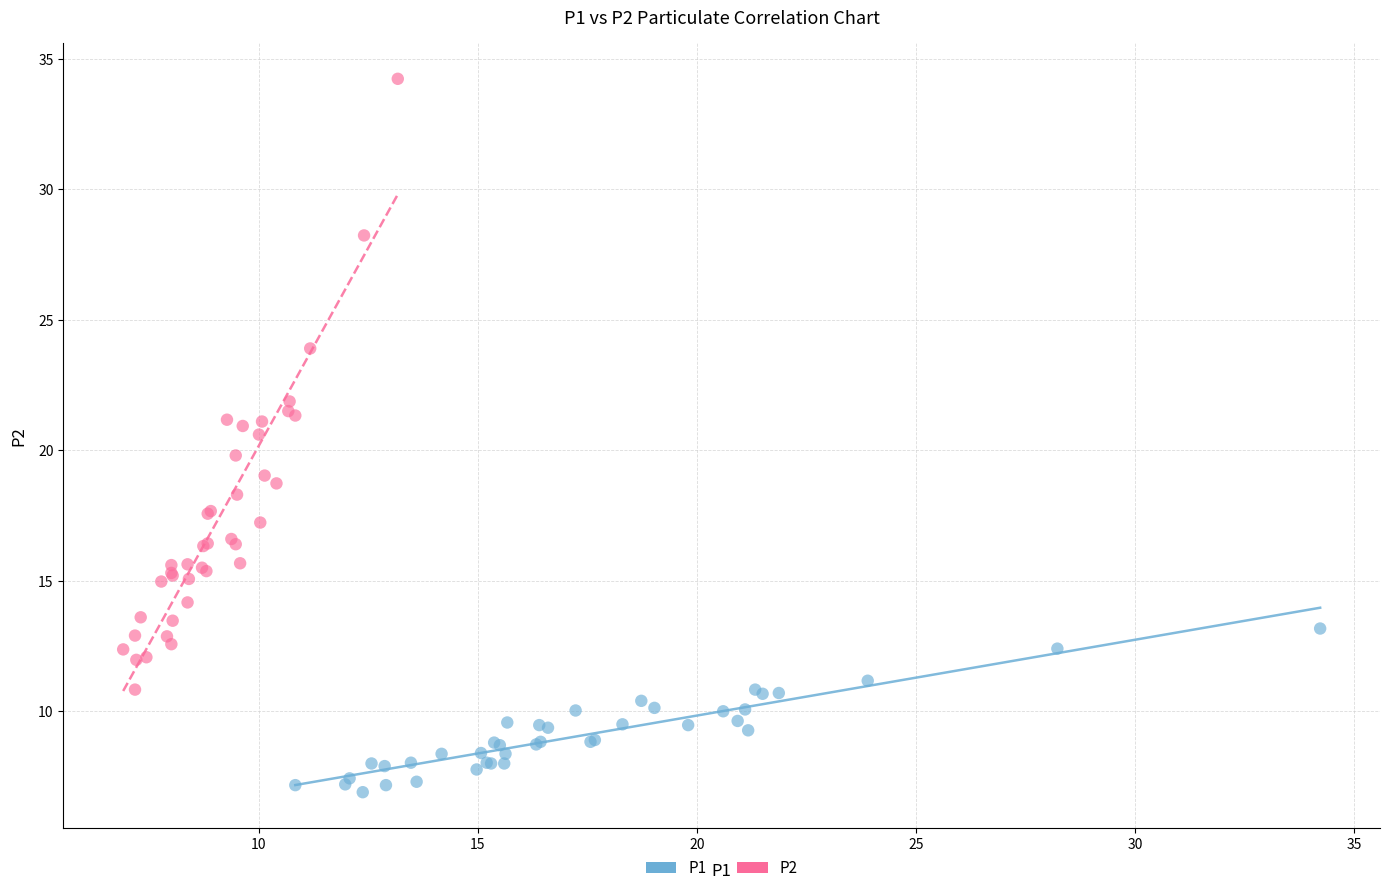

What are all the series names shown in the legend?

P1, P2